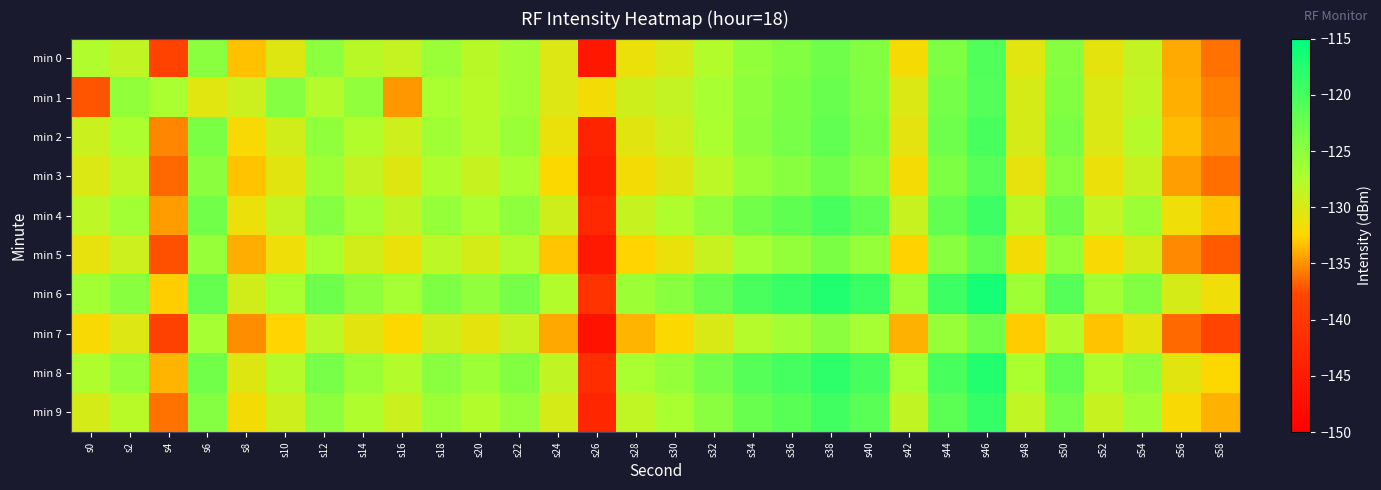

Reading left to right, list all the values displayed in this chart.

min 0: s0=-127.6	s2=-128.5	s4=-138.1	s6=-124.7	s8=-133.3	s10=-130.4	s12=-124.9	s14=-128.1	s16=-128.8	s18=-126.0	s20=-128.1	s22=-126.6	s24=-130.3	s26=-145.8	s28=-131.3	s30=-130.0	s32=-127.6	s34=-125.4	s36=-124.3	s38=-122.9	s40=-124.4	s42=-132.0	s44=-124.0	s46=-120.7	s48=-130.6	s50=-124.6	s52=-130.9	s54=-128.7	s56=-134.1	s58=-136.2
min 1: s0=-137.2	s2=-125.4	s4=-127.1	s6=-130.6	s8=-129.2	s10=-124.5	s12=-127.7	s14=-125.3	s16=-134.8	s18=-127.1	s20=-128.0	s22=-126.5	s24=-130.3	s26=-131.8	s28=-129.4	s30=-128.7	s32=-126.9	s34=-125.1	s36=-123.8	s38=-122.5	s40=-124.1	s42=-130.2	s44=-123.4	s46=-120.9	s48=-129.8	s50=-124.3	s52=-130.1	s54=-128.4	s56=-133.9	s58=-135.6
min 2: s0=-129.1	s2=-127.3	s4=-135.4	s6=-123.8	s8=-132.1	s10=-129.5	s12=-125.2	s14=-127.6	s16=-129.3	s18=-126.4	s20=-127.8	s22=-125.9	s24=-131.2	s26=-143.5	s28=-130.7	s30=-129.3	s32=-127.1	s34=-124.8	s36=-123.6	s38=-121.9	s40=-123.7	s42=-130.8	s44=-122.8	s46=-120.1	s48=-129.9	s50=-123.7	s52=-130.2	s54=-127.9	s56=-133.4	s58=-135.1
min 3: s0=-130.2	s2=-128.4	s4=-136.5	s6=-124.9	s8=-133.2	s10=-130.7	s12=-126.3	s14=-128.7	s16=-130.4	s18=-127.5	s20=-128.9	s22=-127.0	s24=-132.3	s26=-144.6	s28=-131.8	s30=-130.4	s32=-128.2	s34=-125.9	s36=-124.7	s38=-123.0	s40=-124.8	s42=-131.9	s44=-123.9	s46=-121.2	s48=-131.0	s50=-124.8	s52=-131.3	s54=-129.0	s56=-134.5	s58=-136.2
min 4: s0=-128.3	s2=-126.5	s4=-134.6	s6=-123.0	s8=-131.3	s10=-128.8	s12=-124.4	s14=-126.8	s16=-128.5	s18=-125.6	s20=-127.0	s22=-125.1	s24=-129.4	s26=-142.7	s28=-128.9	s30=-127.5	s32=-125.3	s34=-123.0	s36=-121.8	s38=-120.1	s40=-121.9	s42=-129.0	s44=-122.0	s46=-119.3	s48=-128.1	s50=-122.9	s52=-128.4	s54=-126.1	s56=-131.6	s58=-133.3
min 5: s0=-131.0	s2=-129.2	s4=-137.3	s6=-125.7	s8=-134.0	s10=-131.5	s12=-127.1	s14=-129.5	s16=-131.2	s18=-128.3	s20=-129.7	s22=-127.8	s24=-133.1	s26=-145.4	s28=-132.6	s30=-131.2	s32=-129.0	s34=-126.7	s36=-125.5	s38=-123.8	s40=-125.6	s42=-132.7	s44=-124.7	s46=-122.0	s48=-131.8	s50=-125.6	s52=-132.1	s54=-129.8	s56=-135.3	s58=-137.0
min 6: s0=-126.5	s2=-124.7	s4=-132.8	s6=-122.2	s8=-129.5	s10=-127.0	s12=-122.7	s14=-125.1	s16=-126.8	s18=-123.9	s20=-125.3	s22=-123.4	s24=-127.6	s26=-140.9	s28=-126.1	s30=-124.7	s32=-122.5	s34=-120.2	s36=-119.0	s38=-117.3	s40=-119.1	s42=-126.2	s44=-119.2	s46=-116.5	s48=-126.3	s50=-121.1	s52=-126.6	s54=-124.3	s56=-129.8	s58=-131.5
min 7: s0=-132.1	s2=-130.3	s4=-138.4	s6=-126.8	s8=-135.1	s10=-132.6	s12=-128.3	s14=-130.7	s16=-132.4	s18=-129.5	s20=-130.9	s22=-129.0	s24=-134.2	s26=-146.5	s28=-133.7	s30=-132.3	s32=-130.1	s34=-127.8	s36=-126.6	s38=-124.9	s40=-126.7	s42=-133.8	s44=-125.8	s46=-123.1	s48=-132.9	s50=-127.7	s52=-133.2	s54=-130.9	s56=-136.4	s58=-138.1
min 8: s0=-127.4	s2=-125.6	s4=-133.7	s6=-123.1	s8=-130.4	s10=-127.9	s12=-123.6	s14=-126.0	s16=-127.7	s18=-124.8	s20=-126.2	s22=-124.3	s24=-128.5	s26=-141.8	s28=-127.0	s30=-125.6	s32=-123.4	s34=-121.1	s36=-119.9	s38=-118.2	s40=-120.0	s42=-127.1	s44=-120.1	s46=-117.4	s48=-127.2	s50=-122.0	s52=-127.5	s54=-125.2	s56=-130.7	s58=-132.4
min 9: s0=-129.8	s2=-128.0	s4=-136.1	s6=-124.5	s8=-131.8	s10=-129.3	s12=-125.0	s14=-127.4	s16=-129.1	s18=-126.2	s20=-127.6	s22=-125.7	s24=-129.9	s26=-143.2	s28=-128.4	s30=-127.0	s32=-124.8	s34=-122.5	s36=-121.3	s38=-119.6	s40=-121.4	s42=-128.5	s44=-121.5	s46=-118.8	s48=-128.6	s50=-123.4	s52=-128.9	s54=-126.6	s56=-132.1	s58=-133.8